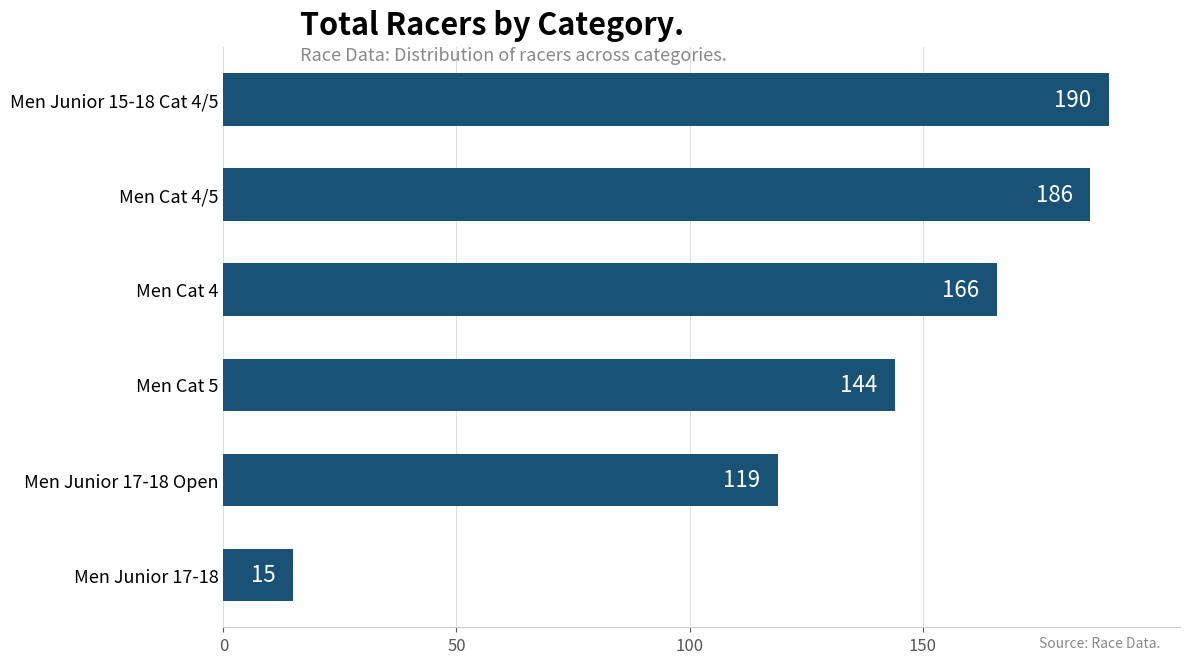

Is it true that the value at Men Junior 17-18 Open is 119?

True